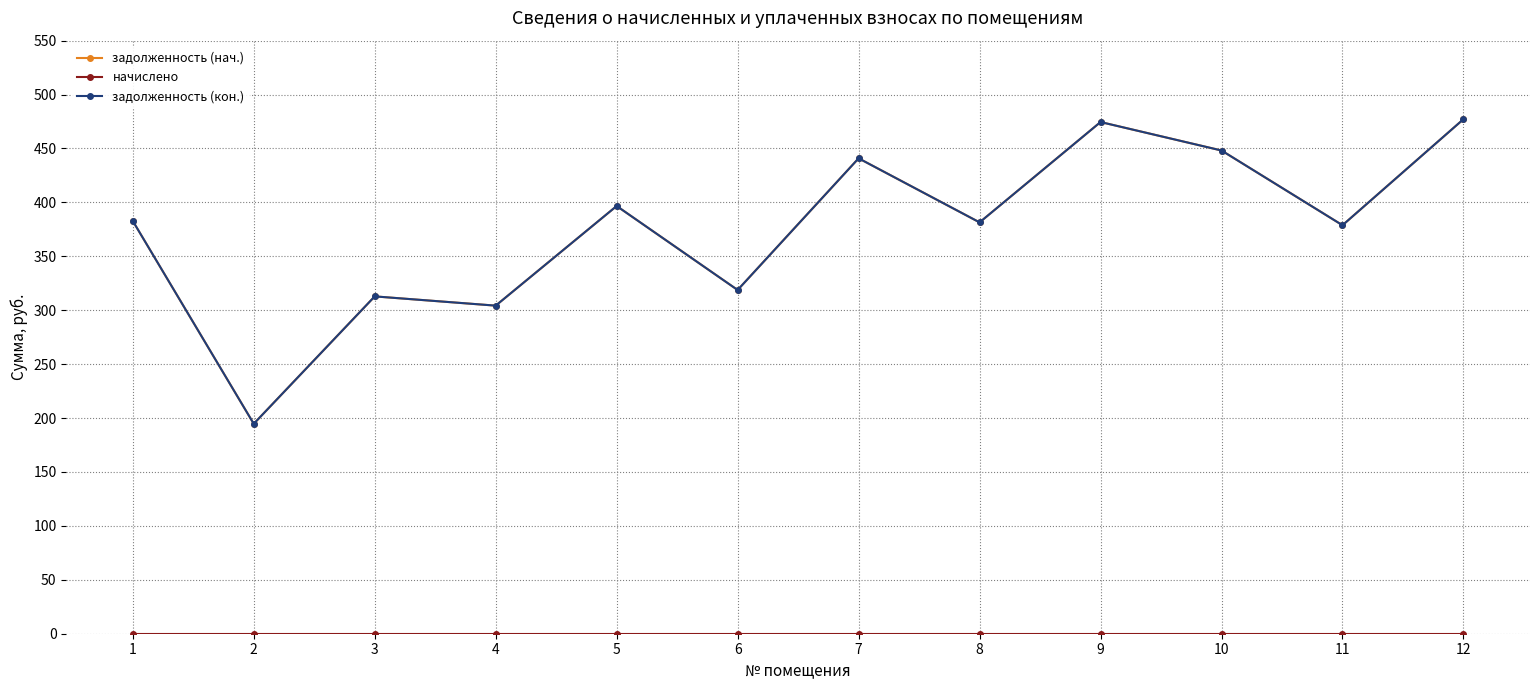

How many interior local peaks does the задолженность (нач.) series have?

4